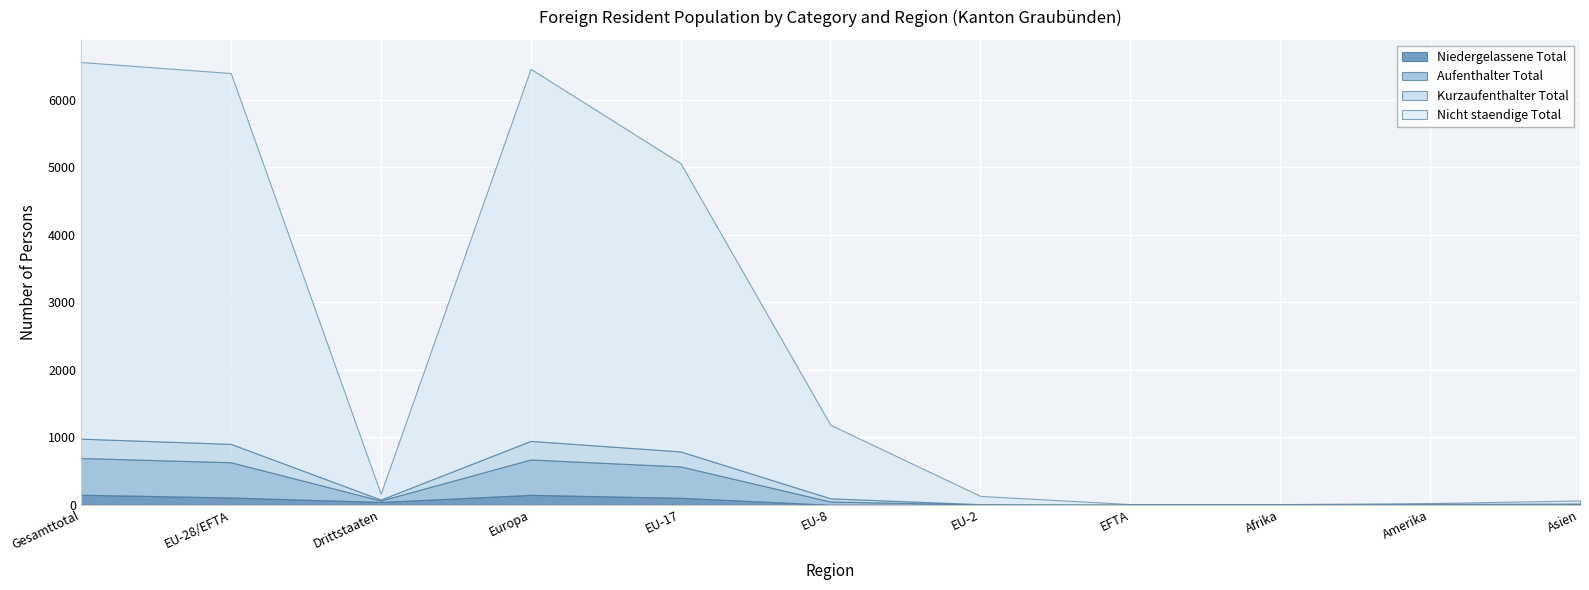

Where does the Kurzaufenthalter Total series first go above 163?

Gesamttotal